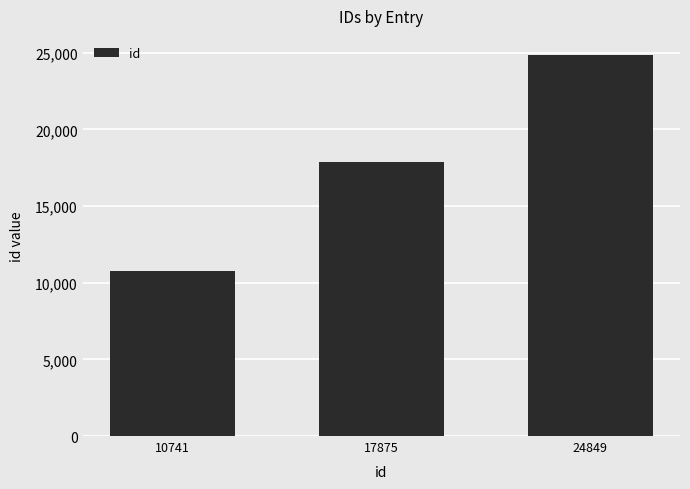

How many bars are there in total?

3